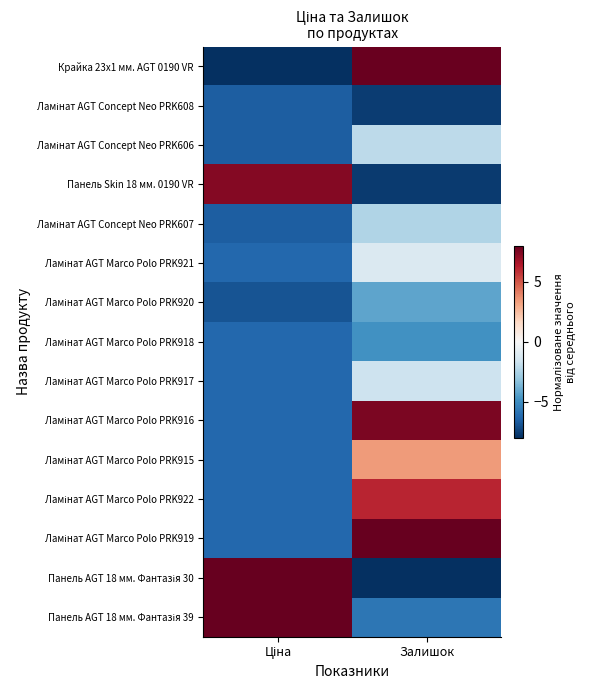

At which category does the chart reach its minimum across all series?

Ціна